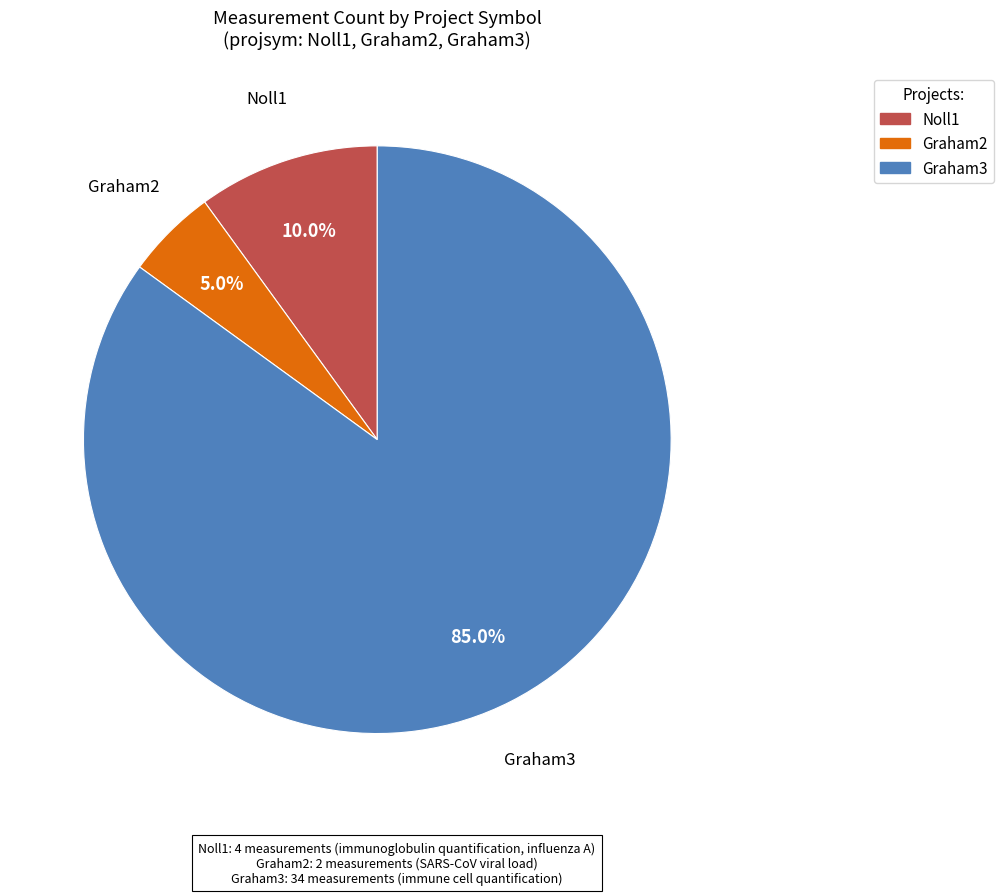

Which slice is the smallest?

Graham2